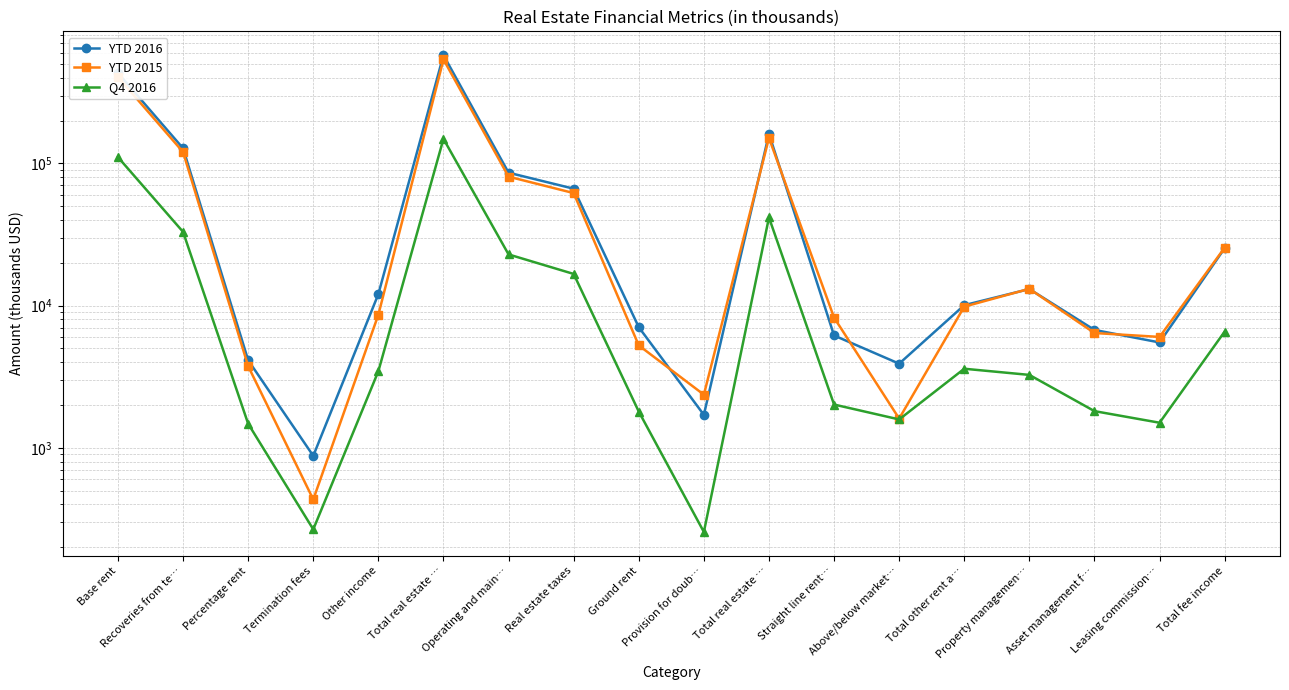

Which series has the widest spread of values?

YTD 2016